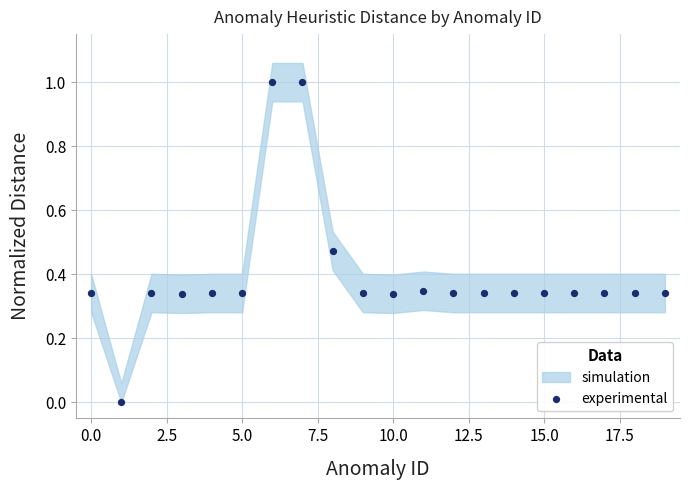

What is the range of Y values (max minus min)?

1.0